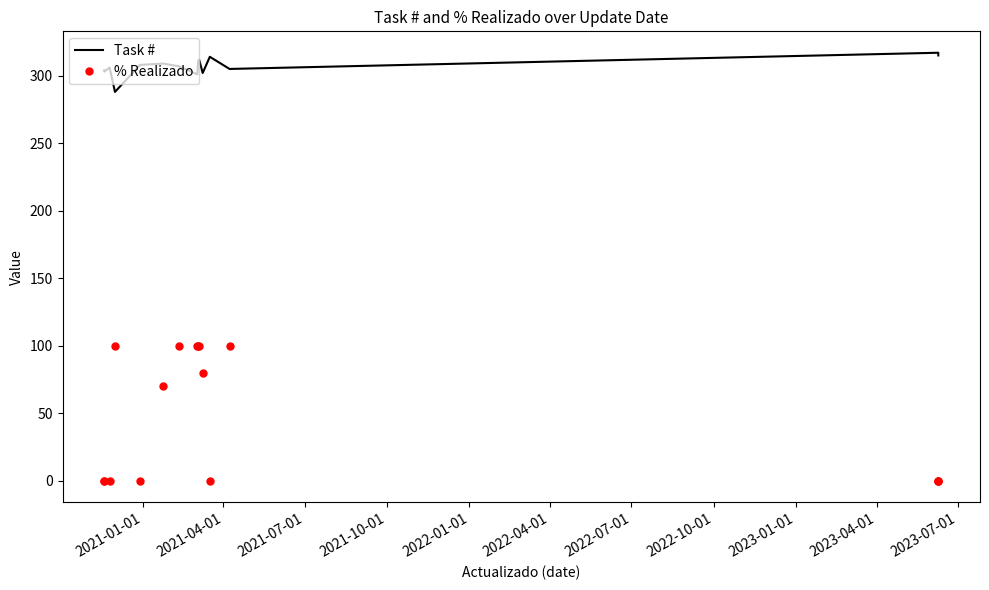

Which series has the largest total across all categories?

Task #